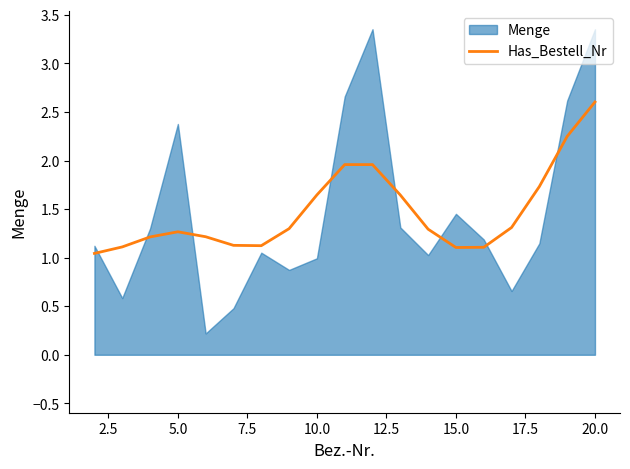

Is it true that Has_Bestell_Nr equals 0.6 at 10.0?

False